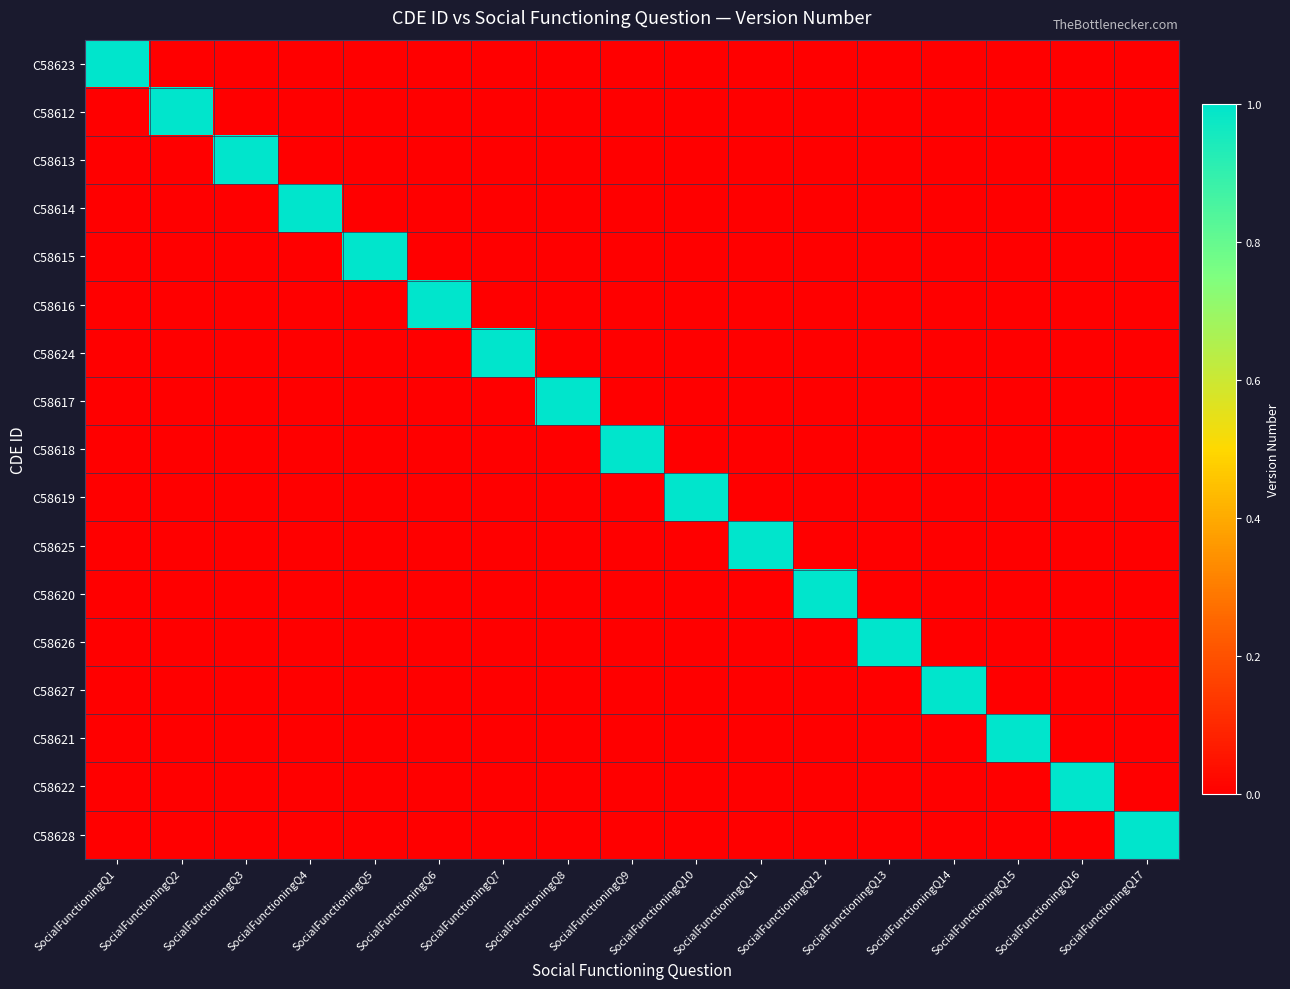

Reading left to right, list all the values displayed in this chart.

C58623: SocialFunctioningQ1=1	SocialFunctioningQ2=0	SocialFunctioningQ3=0	SocialFunctioningQ4=0	SocialFunctioningQ5=0	SocialFunctioningQ6=0	SocialFunctioningQ7=0	SocialFunctioningQ8=0	SocialFunctioningQ9=0	SocialFunctioningQ10=0	SocialFunctioningQ11=0	SocialFunctioningQ12=0	SocialFunctioningQ13=0	SocialFunctioningQ14=0	SocialFunctioningQ15=0	SocialFunctioningQ16=0	SocialFunctioningQ17=0
C58612: SocialFunctioningQ1=0	SocialFunctioningQ2=1	SocialFunctioningQ3=0	SocialFunctioningQ4=0	SocialFunctioningQ5=0	SocialFunctioningQ6=0	SocialFunctioningQ7=0	SocialFunctioningQ8=0	SocialFunctioningQ9=0	SocialFunctioningQ10=0	SocialFunctioningQ11=0	SocialFunctioningQ12=0	SocialFunctioningQ13=0	SocialFunctioningQ14=0	SocialFunctioningQ15=0	SocialFunctioningQ16=0	SocialFunctioningQ17=0
C58613: SocialFunctioningQ1=0	SocialFunctioningQ2=0	SocialFunctioningQ3=1	SocialFunctioningQ4=0	SocialFunctioningQ5=0	SocialFunctioningQ6=0	SocialFunctioningQ7=0	SocialFunctioningQ8=0	SocialFunctioningQ9=0	SocialFunctioningQ10=0	SocialFunctioningQ11=0	SocialFunctioningQ12=0	SocialFunctioningQ13=0	SocialFunctioningQ14=0	SocialFunctioningQ15=0	SocialFunctioningQ16=0	SocialFunctioningQ17=0
C58614: SocialFunctioningQ1=0	SocialFunctioningQ2=0	SocialFunctioningQ3=0	SocialFunctioningQ4=1	SocialFunctioningQ5=0	SocialFunctioningQ6=0	SocialFunctioningQ7=0	SocialFunctioningQ8=0	SocialFunctioningQ9=0	SocialFunctioningQ10=0	SocialFunctioningQ11=0	SocialFunctioningQ12=0	SocialFunctioningQ13=0	SocialFunctioningQ14=0	SocialFunctioningQ15=0	SocialFunctioningQ16=0	SocialFunctioningQ17=0
C58615: SocialFunctioningQ1=0	SocialFunctioningQ2=0	SocialFunctioningQ3=0	SocialFunctioningQ4=0	SocialFunctioningQ5=1	SocialFunctioningQ6=0	SocialFunctioningQ7=0	SocialFunctioningQ8=0	SocialFunctioningQ9=0	SocialFunctioningQ10=0	SocialFunctioningQ11=0	SocialFunctioningQ12=0	SocialFunctioningQ13=0	SocialFunctioningQ14=0	SocialFunctioningQ15=0	SocialFunctioningQ16=0	SocialFunctioningQ17=0
C58616: SocialFunctioningQ1=0	SocialFunctioningQ2=0	SocialFunctioningQ3=0	SocialFunctioningQ4=0	SocialFunctioningQ5=0	SocialFunctioningQ6=1	SocialFunctioningQ7=0	SocialFunctioningQ8=0	SocialFunctioningQ9=0	SocialFunctioningQ10=0	SocialFunctioningQ11=0	SocialFunctioningQ12=0	SocialFunctioningQ13=0	SocialFunctioningQ14=0	SocialFunctioningQ15=0	SocialFunctioningQ16=0	SocialFunctioningQ17=0
C58624: SocialFunctioningQ1=0	SocialFunctioningQ2=0	SocialFunctioningQ3=0	SocialFunctioningQ4=0	SocialFunctioningQ5=0	SocialFunctioningQ6=0	SocialFunctioningQ7=1	SocialFunctioningQ8=0	SocialFunctioningQ9=0	SocialFunctioningQ10=0	SocialFunctioningQ11=0	SocialFunctioningQ12=0	SocialFunctioningQ13=0	SocialFunctioningQ14=0	SocialFunctioningQ15=0	SocialFunctioningQ16=0	SocialFunctioningQ17=0
C58617: SocialFunctioningQ1=0	SocialFunctioningQ2=0	SocialFunctioningQ3=0	SocialFunctioningQ4=0	SocialFunctioningQ5=0	SocialFunctioningQ6=0	SocialFunctioningQ7=0	SocialFunctioningQ8=1	SocialFunctioningQ9=0	SocialFunctioningQ10=0	SocialFunctioningQ11=0	SocialFunctioningQ12=0	SocialFunctioningQ13=0	SocialFunctioningQ14=0	SocialFunctioningQ15=0	SocialFunctioningQ16=0	SocialFunctioningQ17=0
C58618: SocialFunctioningQ1=0	SocialFunctioningQ2=0	SocialFunctioningQ3=0	SocialFunctioningQ4=0	SocialFunctioningQ5=0	SocialFunctioningQ6=0	SocialFunctioningQ7=0	SocialFunctioningQ8=0	SocialFunctioningQ9=1	SocialFunctioningQ10=0	SocialFunctioningQ11=0	SocialFunctioningQ12=0	SocialFunctioningQ13=0	SocialFunctioningQ14=0	SocialFunctioningQ15=0	SocialFunctioningQ16=0	SocialFunctioningQ17=0
C58619: SocialFunctioningQ1=0	SocialFunctioningQ2=0	SocialFunctioningQ3=0	SocialFunctioningQ4=0	SocialFunctioningQ5=0	SocialFunctioningQ6=0	SocialFunctioningQ7=0	SocialFunctioningQ8=0	SocialFunctioningQ9=0	SocialFunctioningQ10=1	SocialFunctioningQ11=0	SocialFunctioningQ12=0	SocialFunctioningQ13=0	SocialFunctioningQ14=0	SocialFunctioningQ15=0	SocialFunctioningQ16=0	SocialFunctioningQ17=0
C58625: SocialFunctioningQ1=0	SocialFunctioningQ2=0	SocialFunctioningQ3=0	SocialFunctioningQ4=0	SocialFunctioningQ5=0	SocialFunctioningQ6=0	SocialFunctioningQ7=0	SocialFunctioningQ8=0	SocialFunctioningQ9=0	SocialFunctioningQ10=0	SocialFunctioningQ11=1	SocialFunctioningQ12=0	SocialFunctioningQ13=0	SocialFunctioningQ14=0	SocialFunctioningQ15=0	SocialFunctioningQ16=0	SocialFunctioningQ17=0
C58620: SocialFunctioningQ1=0	SocialFunctioningQ2=0	SocialFunctioningQ3=0	SocialFunctioningQ4=0	SocialFunctioningQ5=0	SocialFunctioningQ6=0	SocialFunctioningQ7=0	SocialFunctioningQ8=0	SocialFunctioningQ9=0	SocialFunctioningQ10=0	SocialFunctioningQ11=0	SocialFunctioningQ12=1	SocialFunctioningQ13=0	SocialFunctioningQ14=0	SocialFunctioningQ15=0	SocialFunctioningQ16=0	SocialFunctioningQ17=0
C58626: SocialFunctioningQ1=0	SocialFunctioningQ2=0	SocialFunctioningQ3=0	SocialFunctioningQ4=0	SocialFunctioningQ5=0	SocialFunctioningQ6=0	SocialFunctioningQ7=0	SocialFunctioningQ8=0	SocialFunctioningQ9=0	SocialFunctioningQ10=0	SocialFunctioningQ11=0	SocialFunctioningQ12=0	SocialFunctioningQ13=1	SocialFunctioningQ14=0	SocialFunctioningQ15=0	SocialFunctioningQ16=0	SocialFunctioningQ17=0
C58627: SocialFunctioningQ1=0	SocialFunctioningQ2=0	SocialFunctioningQ3=0	SocialFunctioningQ4=0	SocialFunctioningQ5=0	SocialFunctioningQ6=0	SocialFunctioningQ7=0	SocialFunctioningQ8=0	SocialFunctioningQ9=0	SocialFunctioningQ10=0	SocialFunctioningQ11=0	SocialFunctioningQ12=0	SocialFunctioningQ13=0	SocialFunctioningQ14=1	SocialFunctioningQ15=0	SocialFunctioningQ16=0	SocialFunctioningQ17=0
C58621: SocialFunctioningQ1=0	SocialFunctioningQ2=0	SocialFunctioningQ3=0	SocialFunctioningQ4=0	SocialFunctioningQ5=0	SocialFunctioningQ6=0	SocialFunctioningQ7=0	SocialFunctioningQ8=0	SocialFunctioningQ9=0	SocialFunctioningQ10=0	SocialFunctioningQ11=0	SocialFunctioningQ12=0	SocialFunctioningQ13=0	SocialFunctioningQ14=0	SocialFunctioningQ15=1	SocialFunctioningQ16=0	SocialFunctioningQ17=0
C58622: SocialFunctioningQ1=0	SocialFunctioningQ2=0	SocialFunctioningQ3=0	SocialFunctioningQ4=0	SocialFunctioningQ5=0	SocialFunctioningQ6=0	SocialFunctioningQ7=0	SocialFunctioningQ8=0	SocialFunctioningQ9=0	SocialFunctioningQ10=0	SocialFunctioningQ11=0	SocialFunctioningQ12=0	SocialFunctioningQ13=0	SocialFunctioningQ14=0	SocialFunctioningQ15=0	SocialFunctioningQ16=1	SocialFunctioningQ17=0
C58628: SocialFunctioningQ1=0	SocialFunctioningQ2=0	SocialFunctioningQ3=0	SocialFunctioningQ4=0	SocialFunctioningQ5=0	SocialFunctioningQ6=0	SocialFunctioningQ7=0	SocialFunctioningQ8=0	SocialFunctioningQ9=0	SocialFunctioningQ10=0	SocialFunctioningQ11=0	SocialFunctioningQ12=0	SocialFunctioningQ13=0	SocialFunctioningQ14=0	SocialFunctioningQ15=0	SocialFunctioningQ16=0	SocialFunctioningQ17=1